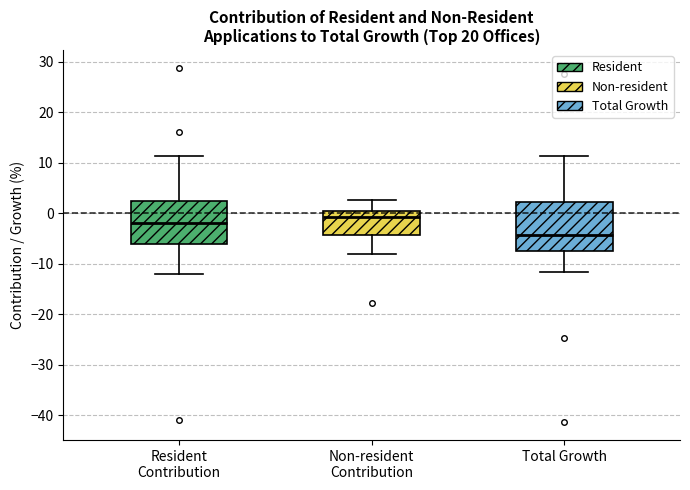

Where does the median line of the box for Resident Contribution sit on the y-axis? The values are not printed on the chart, so give them approximately, as read against the axis.

-2